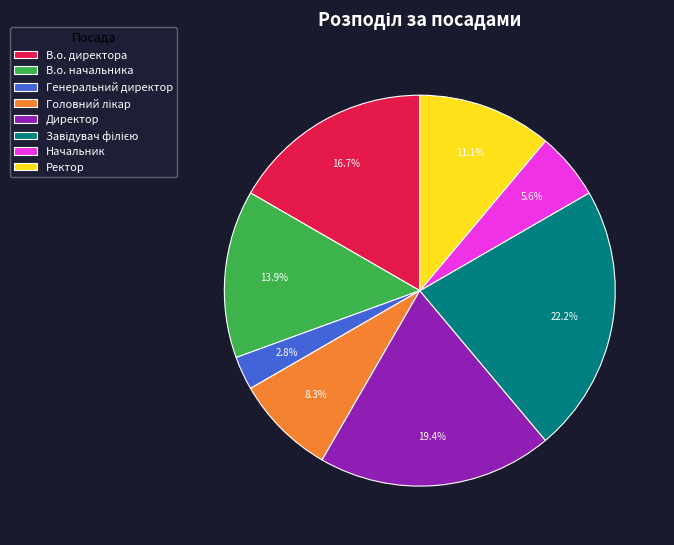

To the nearest percent, what portion does Генеральний директор represent?

3%